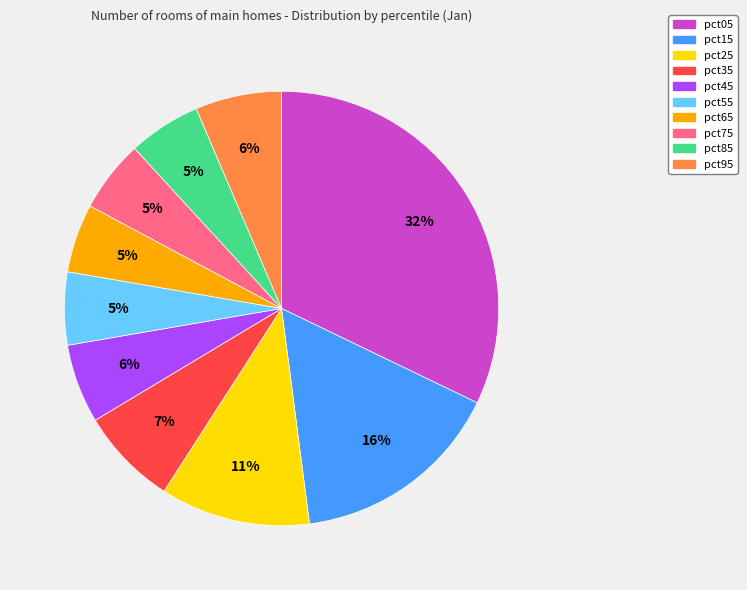

Do pct85 and pct65 together represent more than half of the pie?

No